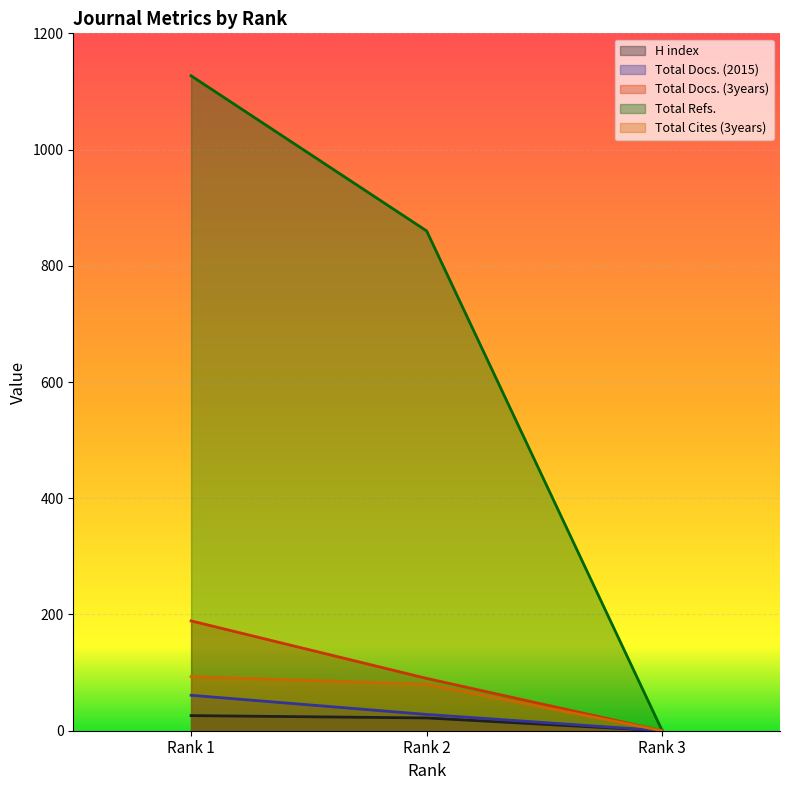

What is the difference between the maximum and second lowest values in the Total Refs. series?

267